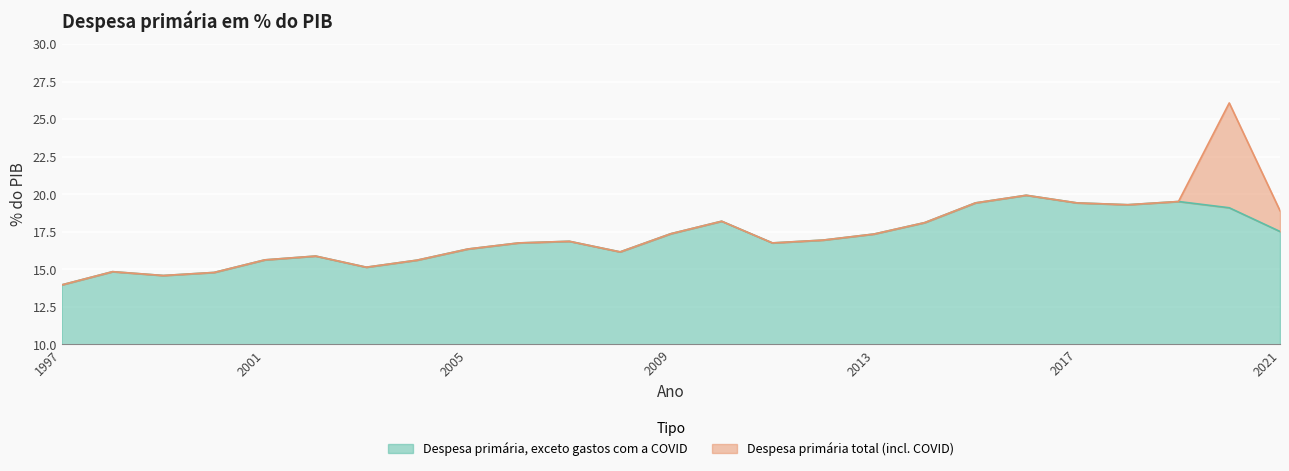

Where does the Despesa primária, exceto gastos com a COVID series first go above 16?

2005